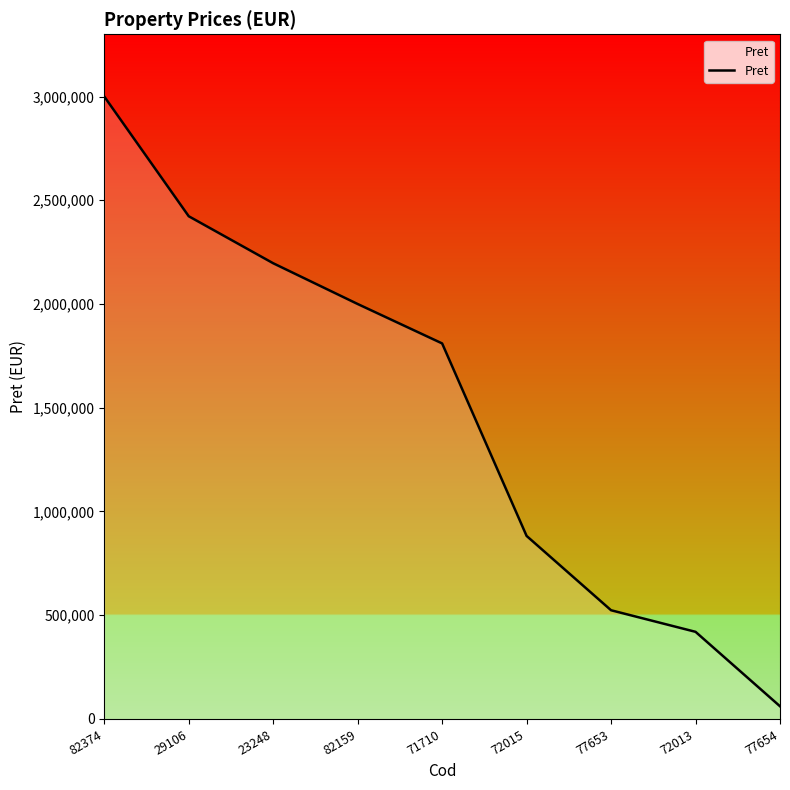

Reading right to left, extract all data points from this chart.

61200	420000	523950	882184	1810000	2000000	2196400	2422930	3000000